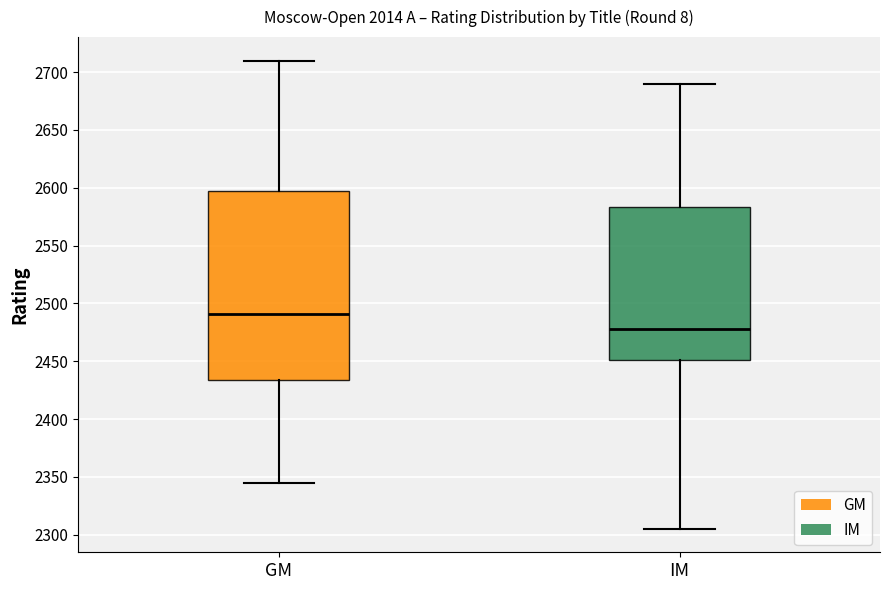

Which box is the tallest, from its lower edge to its upper edge?

GM